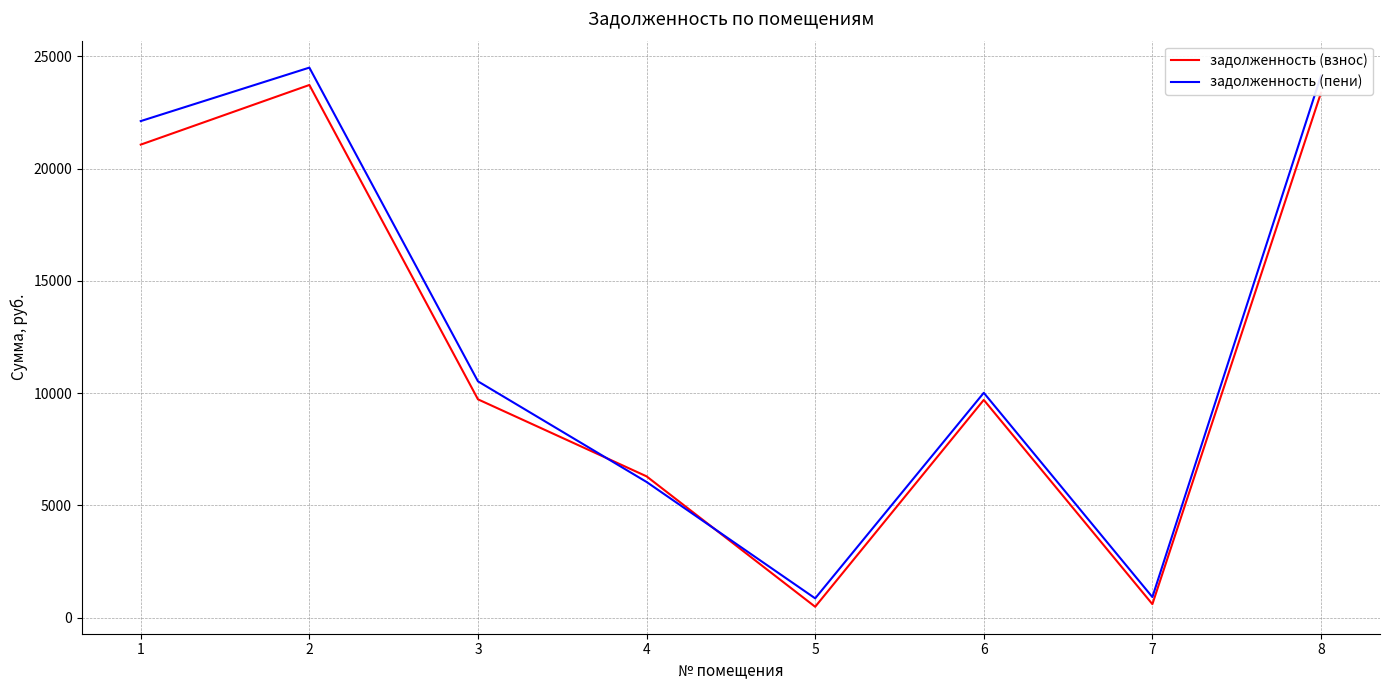

The value of задолженность (пени) at 1 is 22118.9. True or false?

True